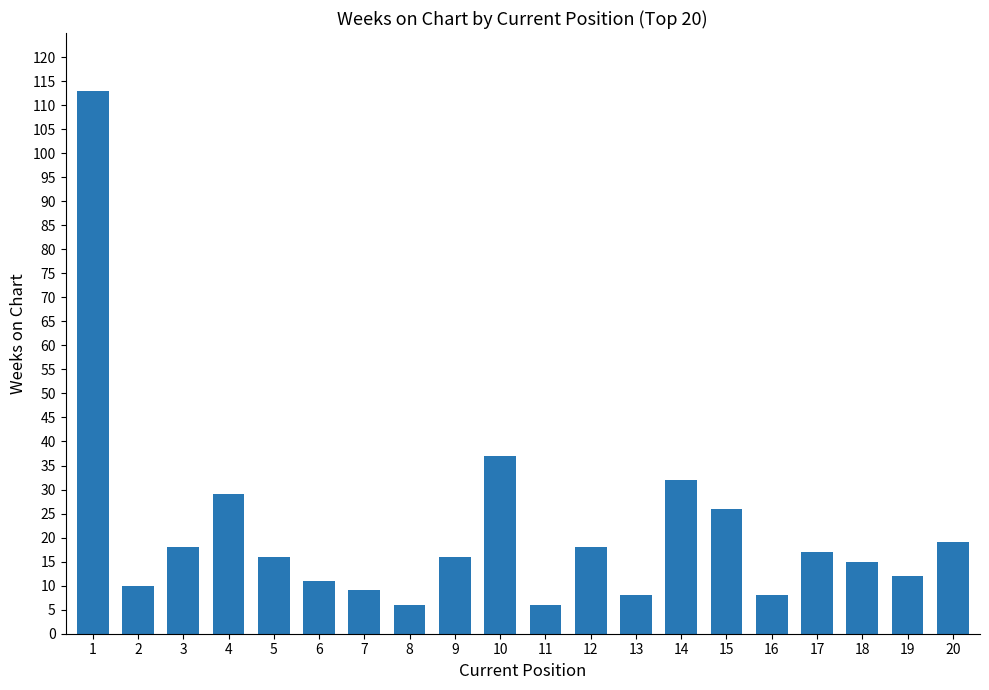

How many data points does each series have?

20